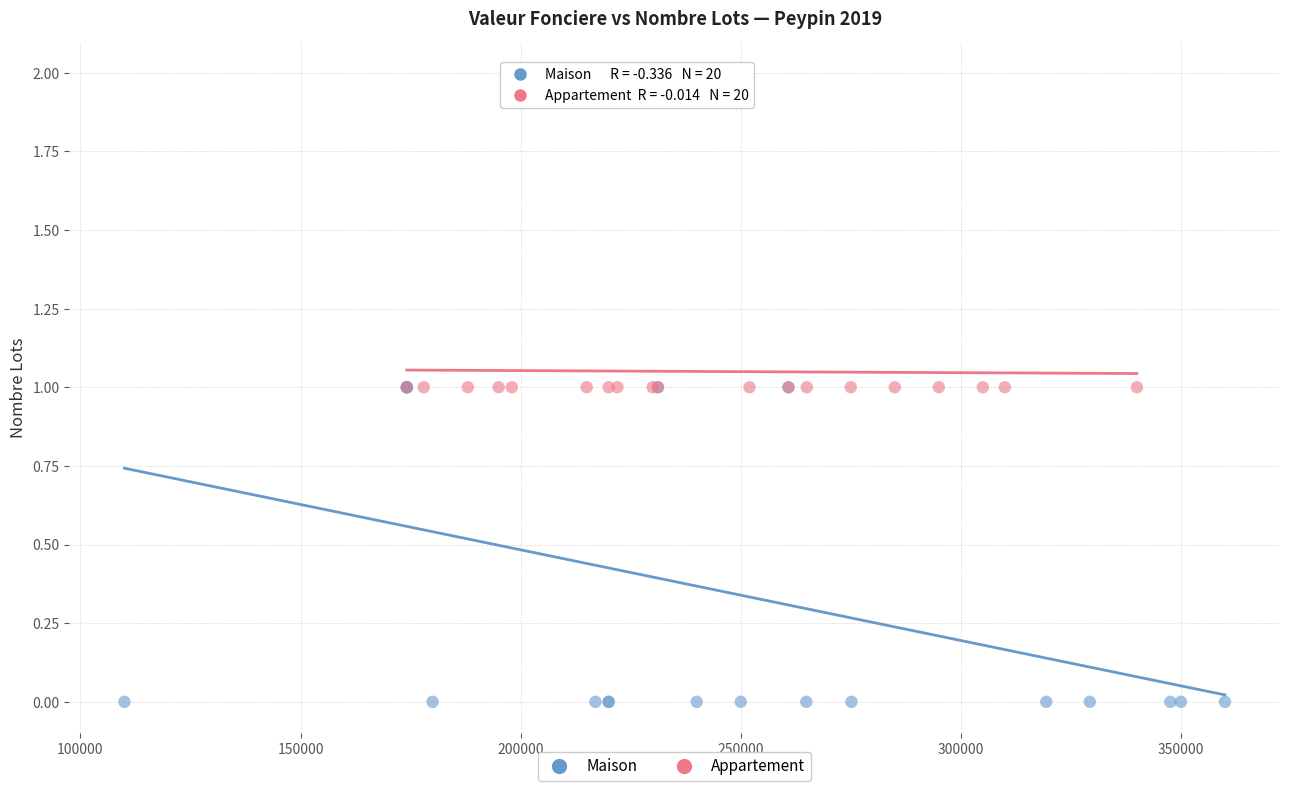

Which series has the largest Y range (max minus min)?

Maison